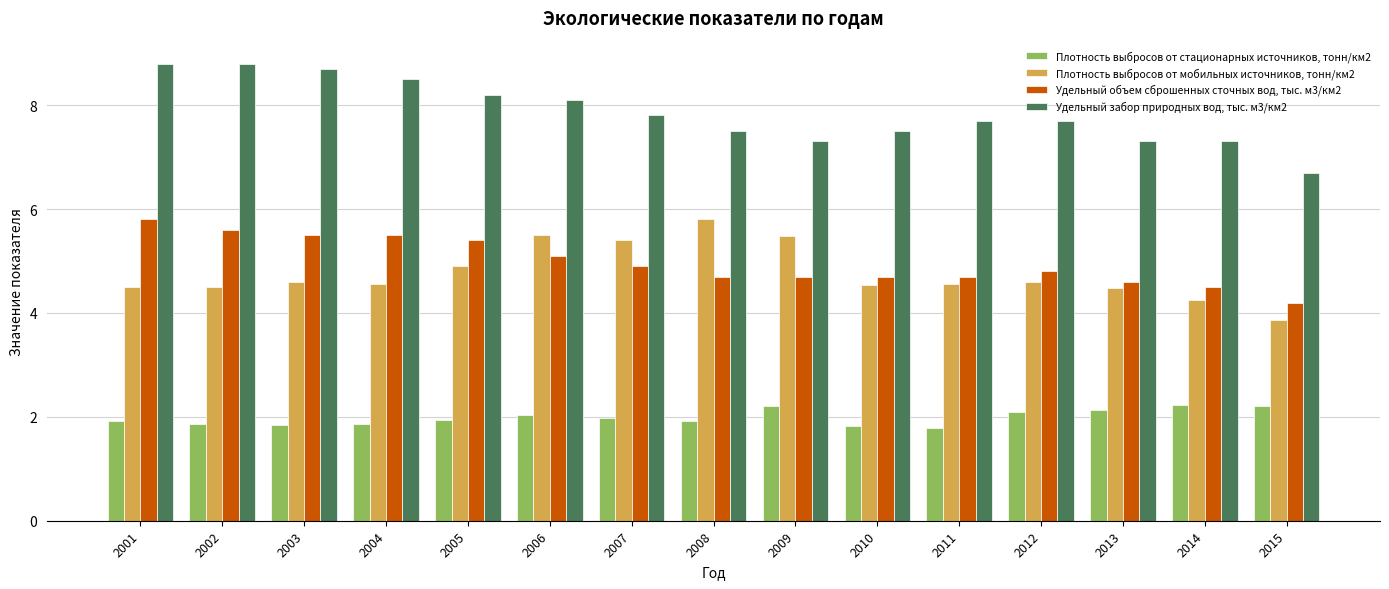

Rank the series at 2006 from highest to lowest value.

Удельный забор природных вод, тыс. м3/км2, Плотность выбросов от мобильных источников, тонн/км2, Удельный объем сброшенных сточных вод, тыс. м3/км2, Плотность выбросов от стационарных источников, тонн/км2